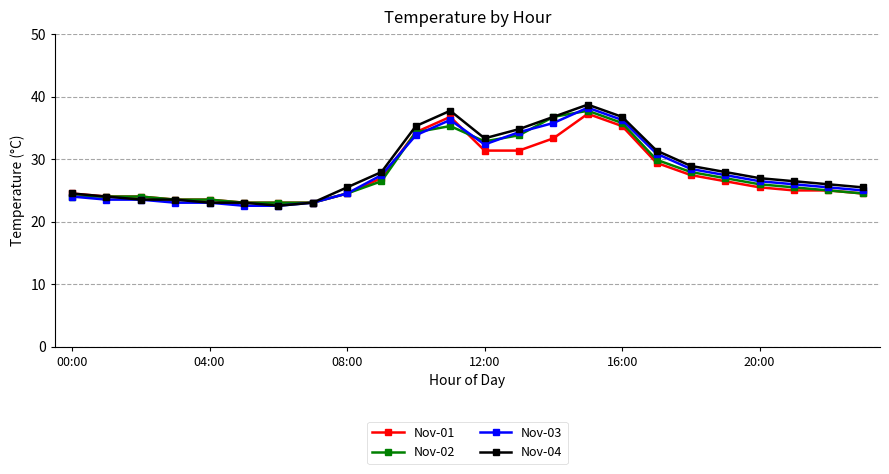

What is the average value of the Nov-01 series?

27.6